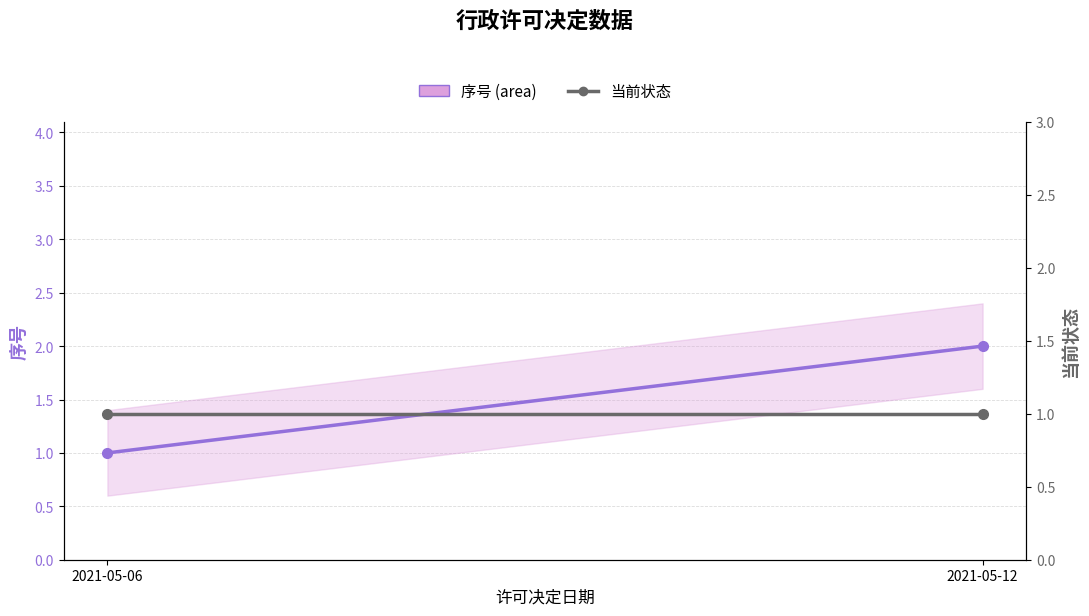

What is the highest value of the 当前状态 series?

1